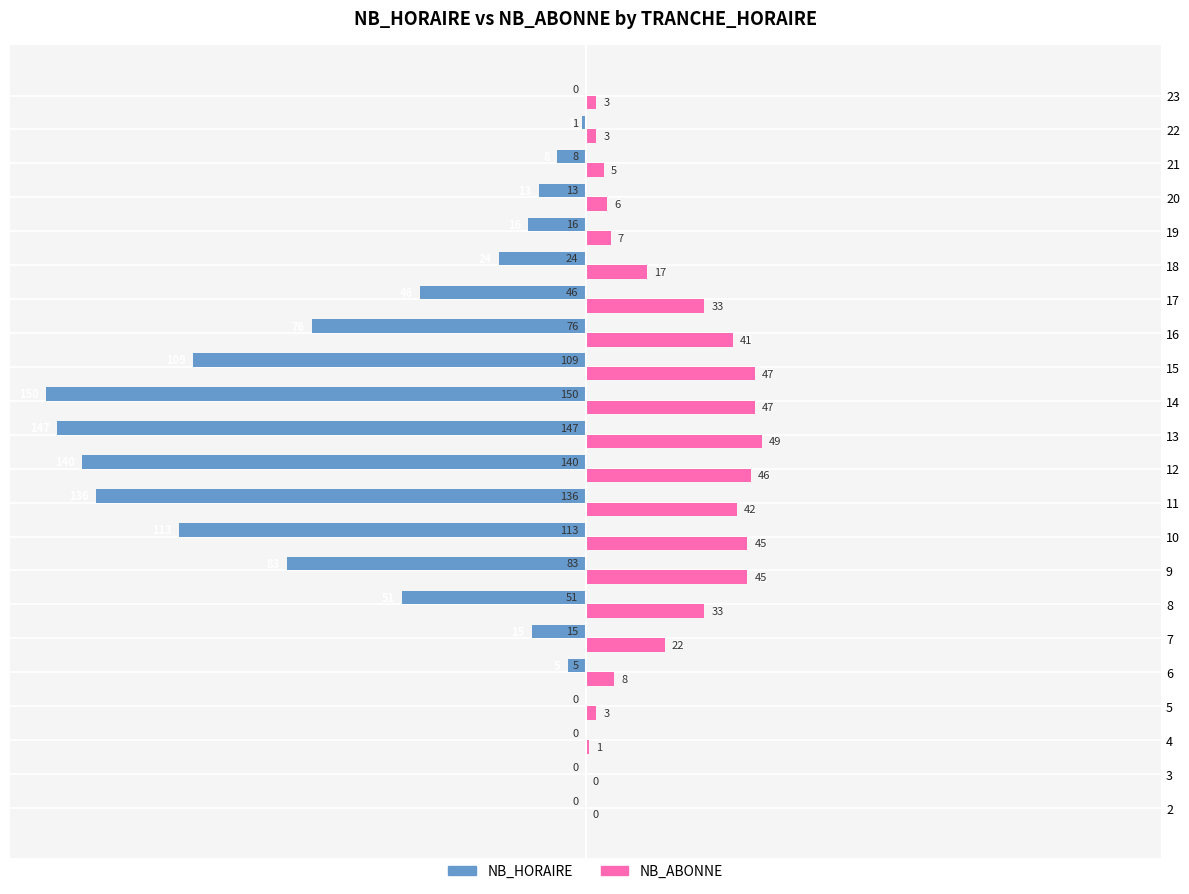

What is the greatest value displayed?

49